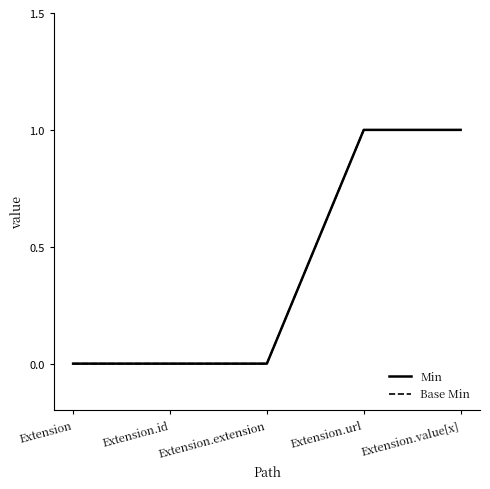

Does the chart have visible grid lines?

No